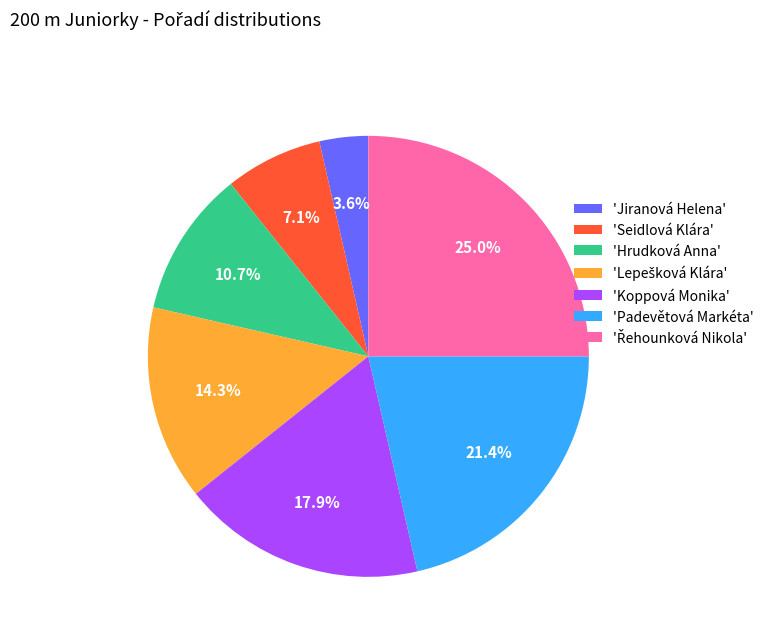

To the nearest percent, what is the difference between the largest and smallest slice percentages?

21%